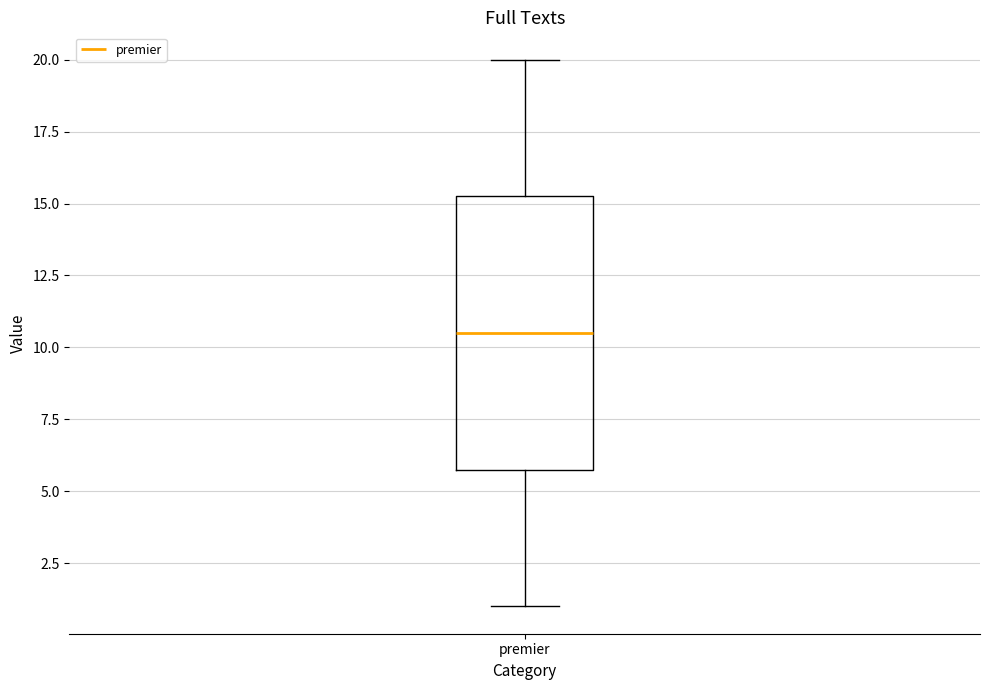

Where does the lower whisker of the box for premier end on the y-axis? The values are not printed on the chart, so give them approximately, as read against the axis.

1.0